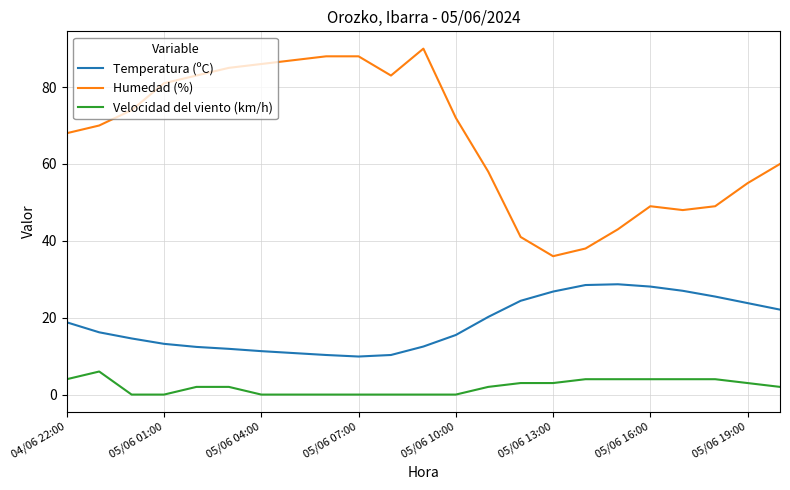

What is the difference between the second highest and minimum values in the Temperatura (ºC) series?

18.6